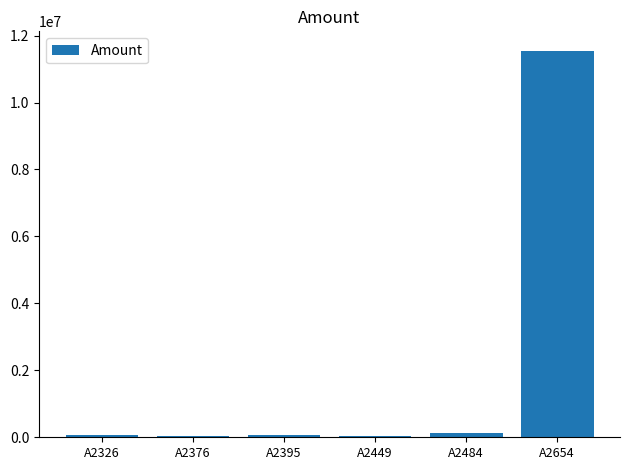

Which category has the highest value across all series?

A2654